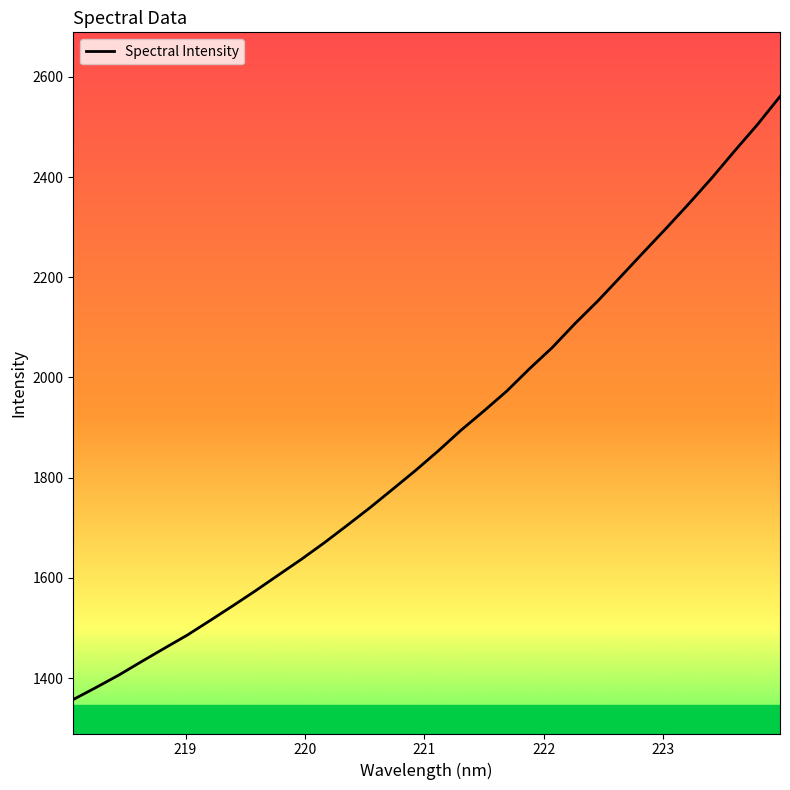

What is the smallest value displayed?

1357.3